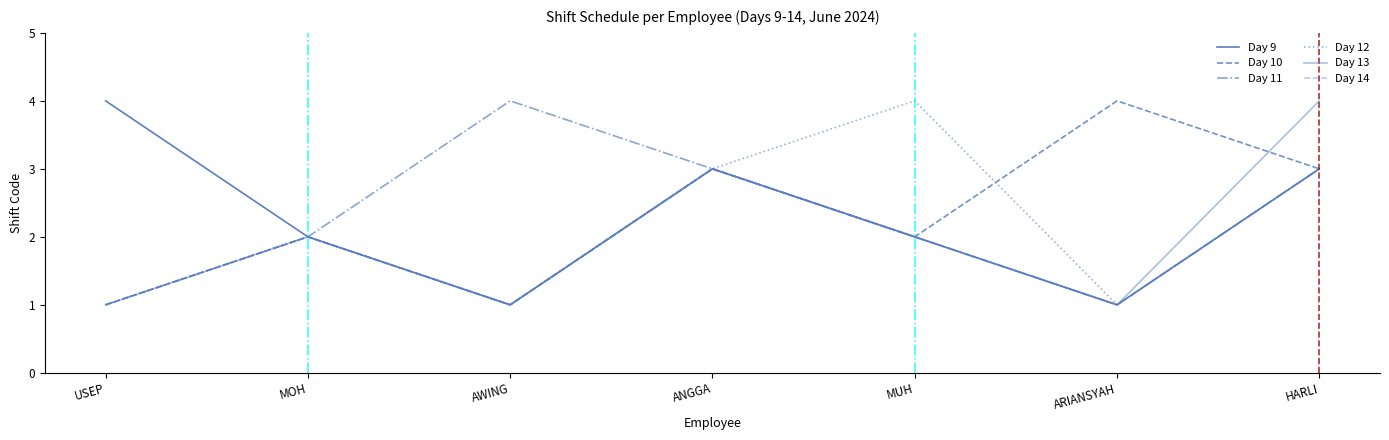

Which series has the largest range (max minus min)?

Day 9